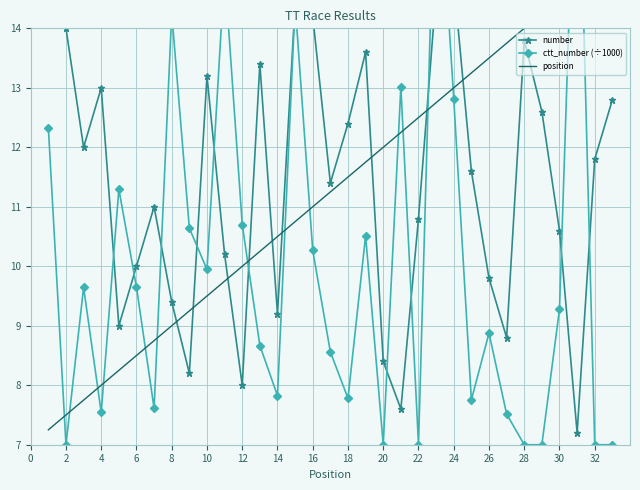

What is the value of the position point at the 13th from the left?

10.2